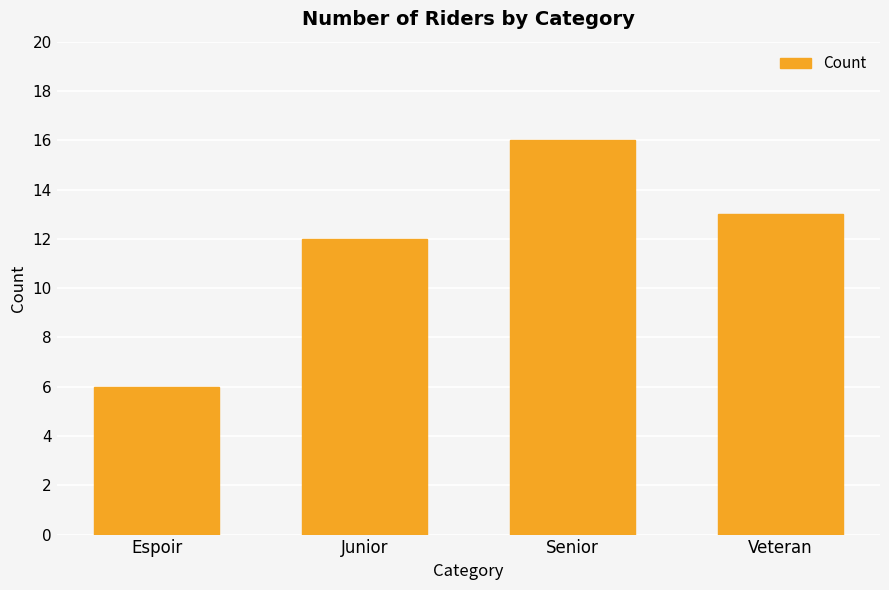

How many values are between 12 and 16?

3